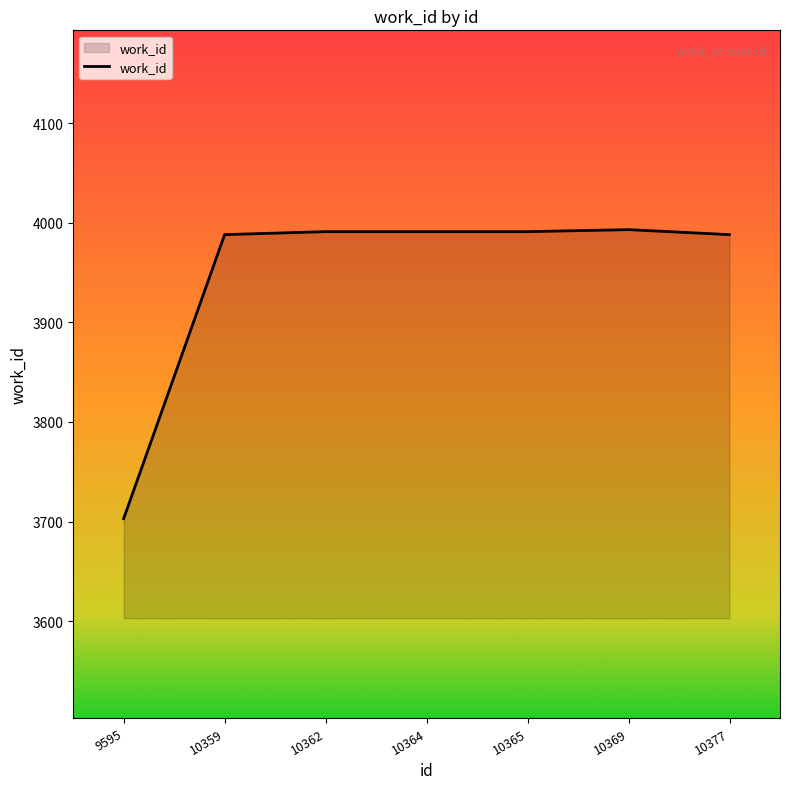

What is the greatest value displayed?

3993